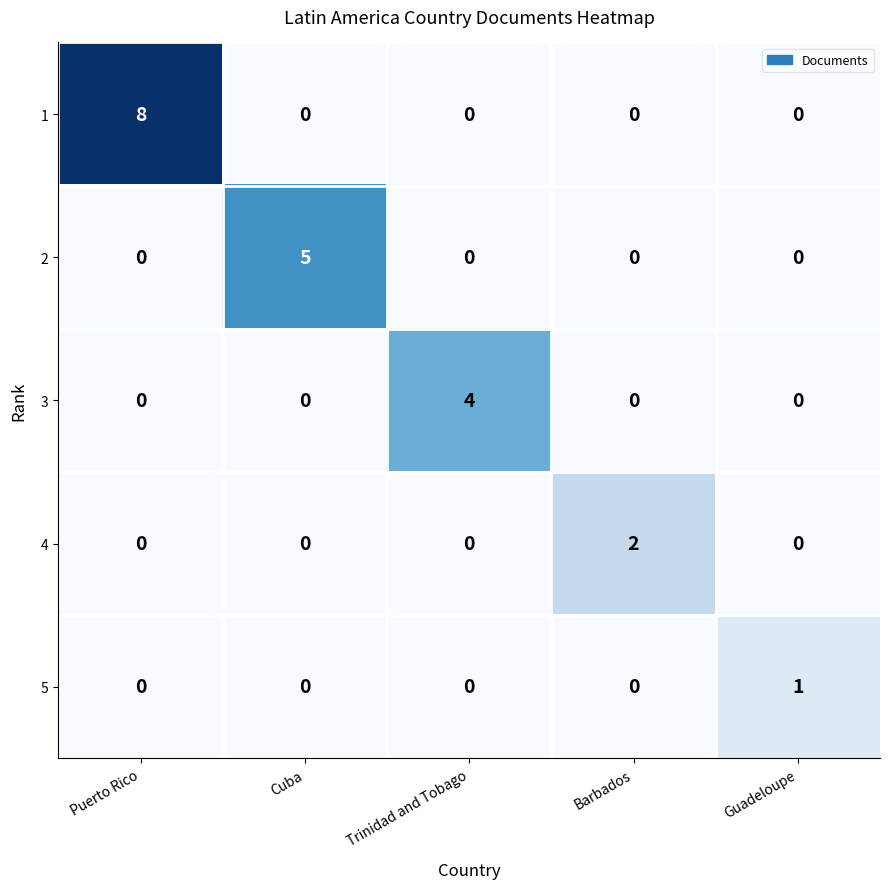

True or false: 1 has a value of 13 at Puerto Rico.

False